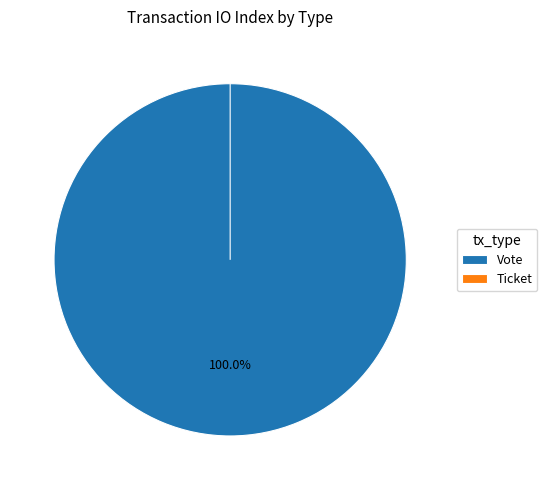

True or false: Vote accounts for 100% of the total.

True